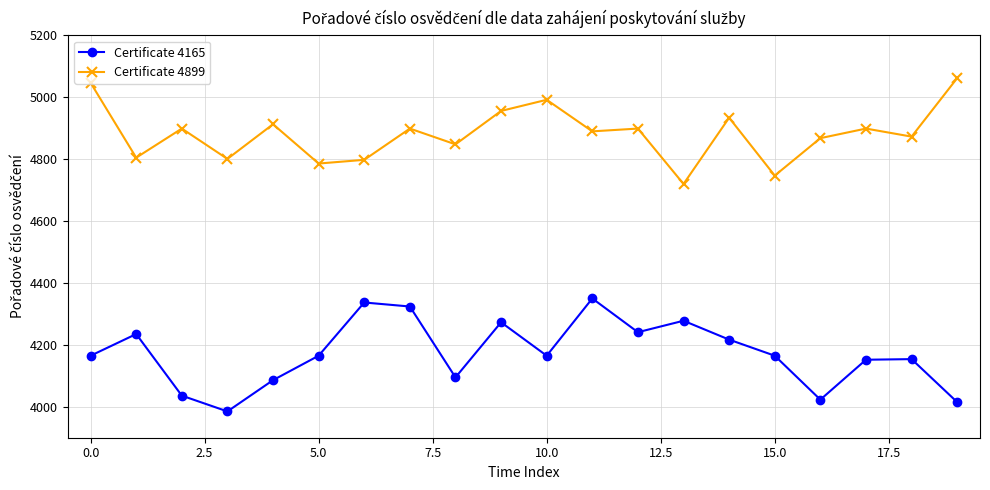

Does the chart display data point markers on the line(s)?

Yes